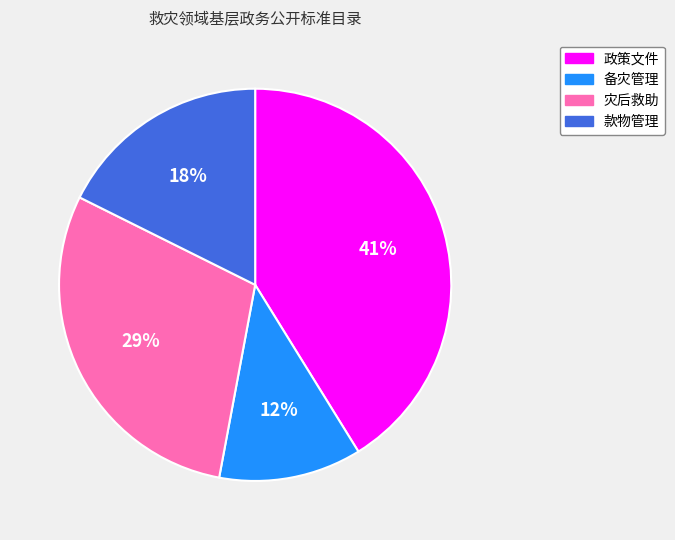

Combined, do 灾后救助 and 备灾管理 account for over 50%?

No